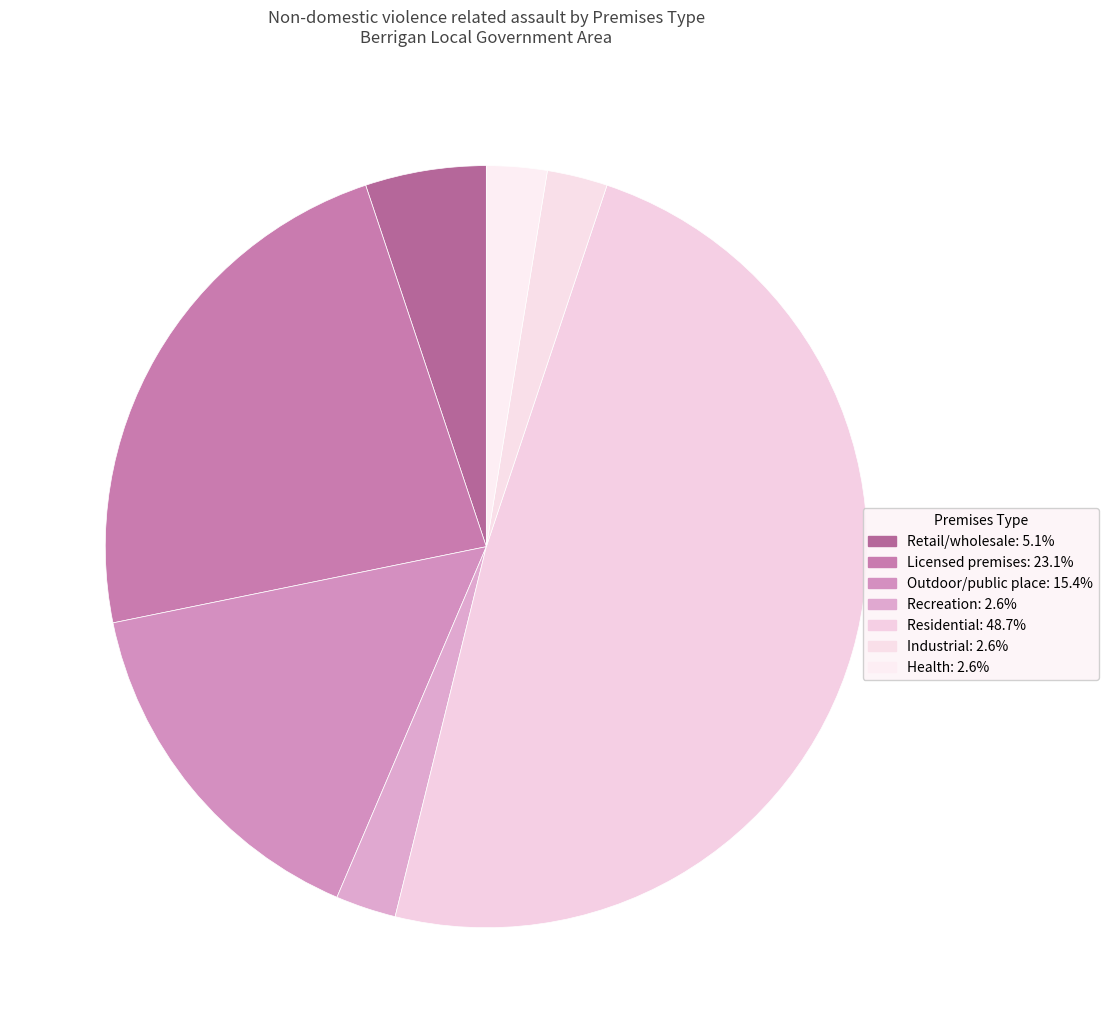

What is the ratio of the value at Health to the value at Industrial?

1.0